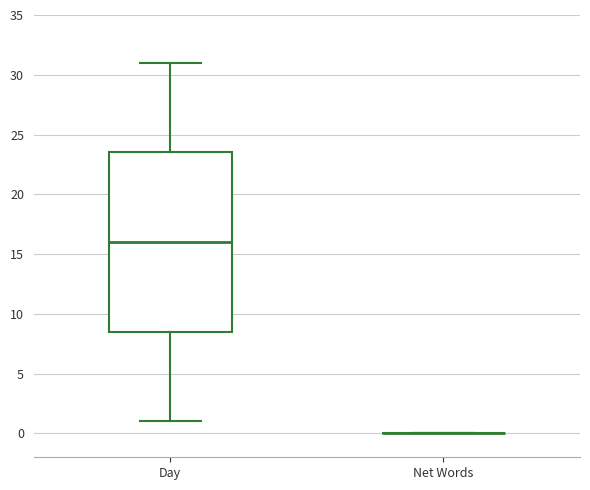

Reading left to right, read every box against the y-axis: the position of its median line, the range the box covers, and the ends of its whiskers. The values are not printed on the chart, so give them approximately, as read against the axis.

Day: median 16.0, box 8.5 to 23.5, whiskers 1.0 to 31.0
Net Words: box collapsed to a line at 0.0, whiskers 0.0 to 0.0